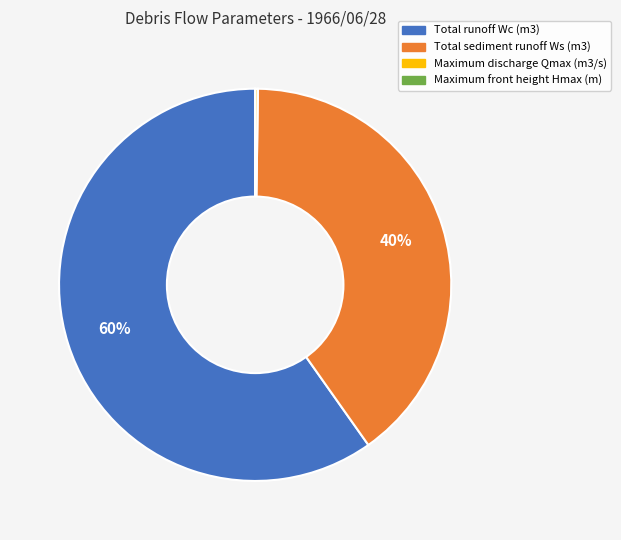

To the nearest percent, what is the difference between the largest and smallest slice percentages?

60%